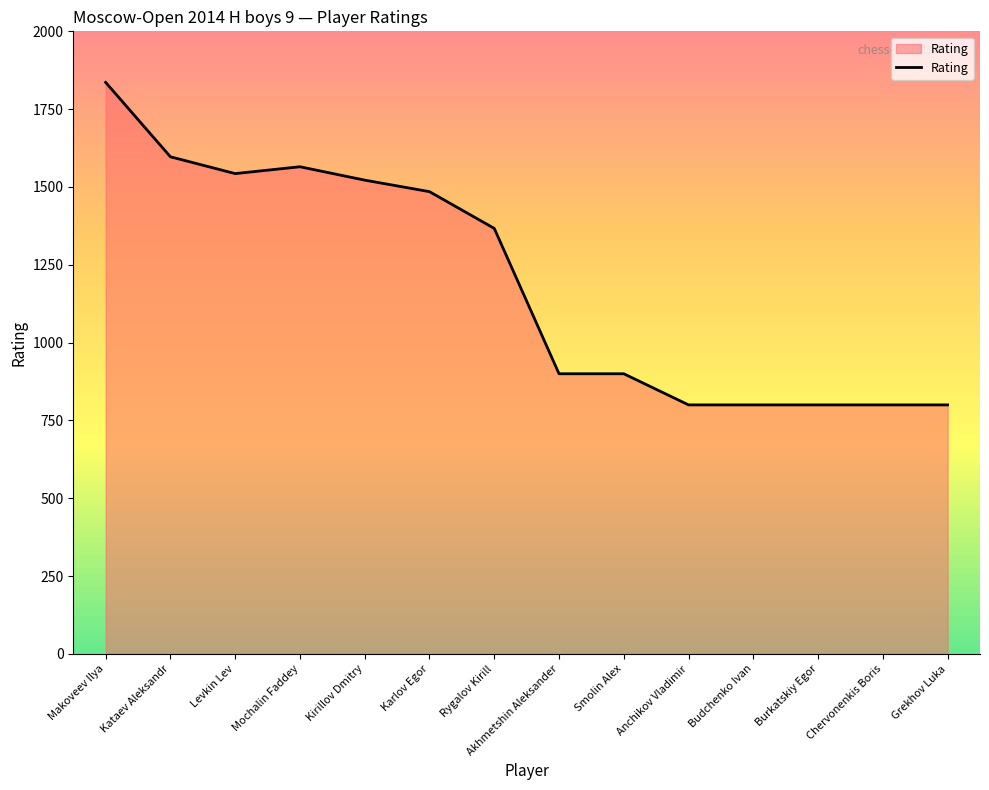

What is the change in value from Makoveev Ilya to Levkin Lev?

-293